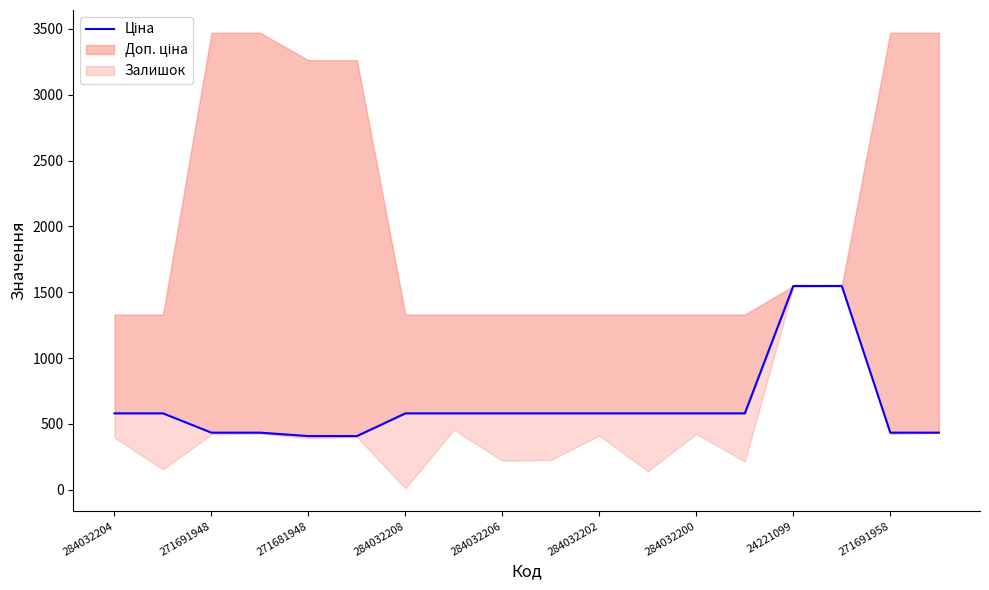

What position from the left is 271691948?

3